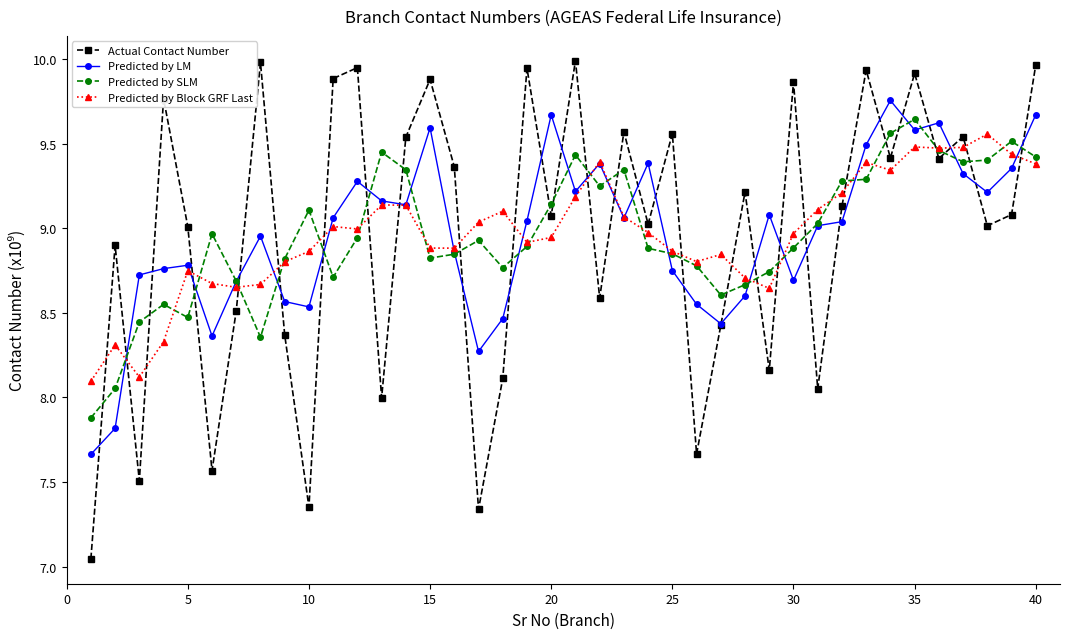

Which series has the largest range (max minus min)?

Actual Contact Number